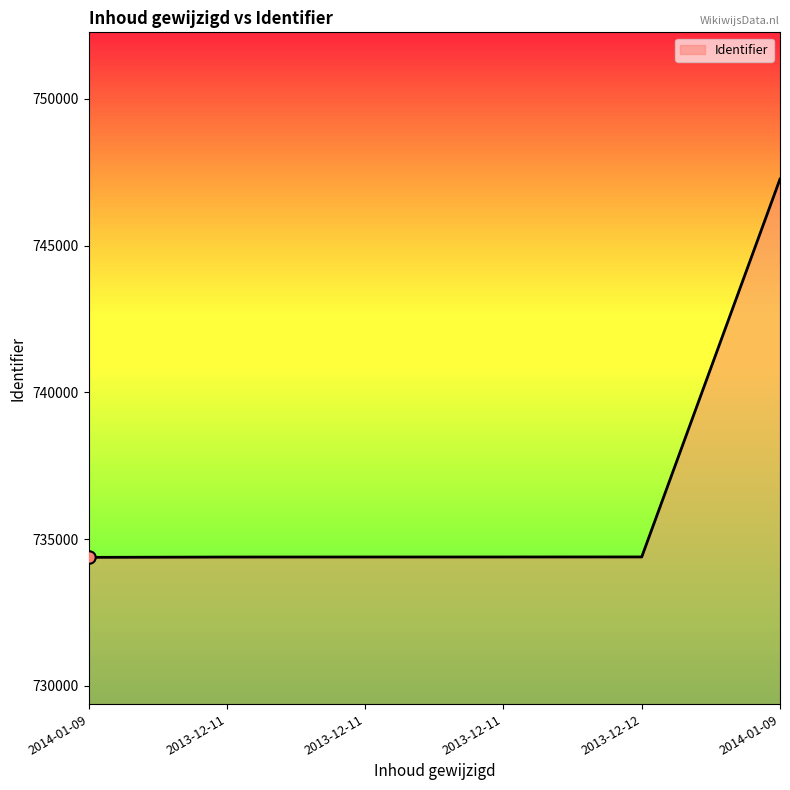

Between 2013-12-11 and 2013-12-12, which is larger?

2013-12-12